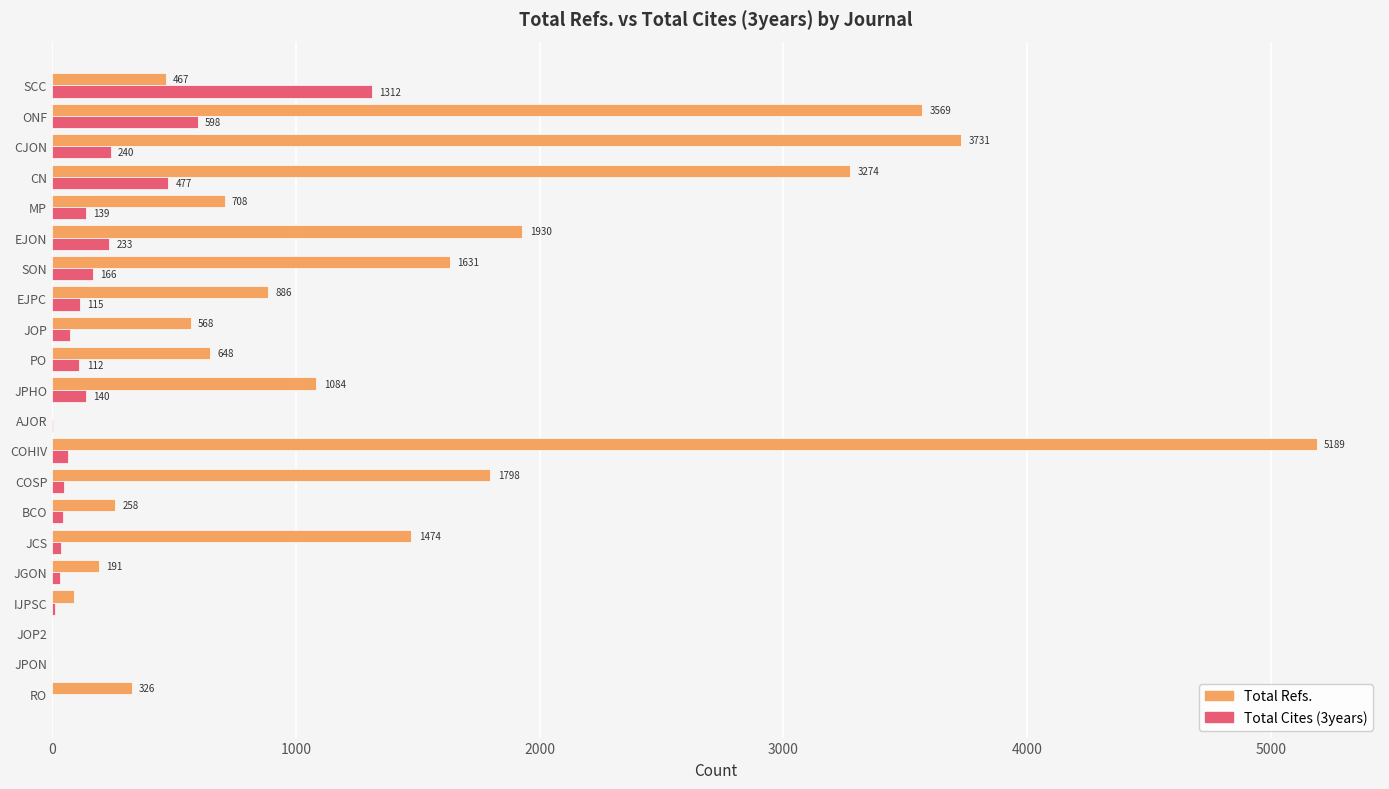

Where is Total Refs. nearest to the value 2594?

EJON